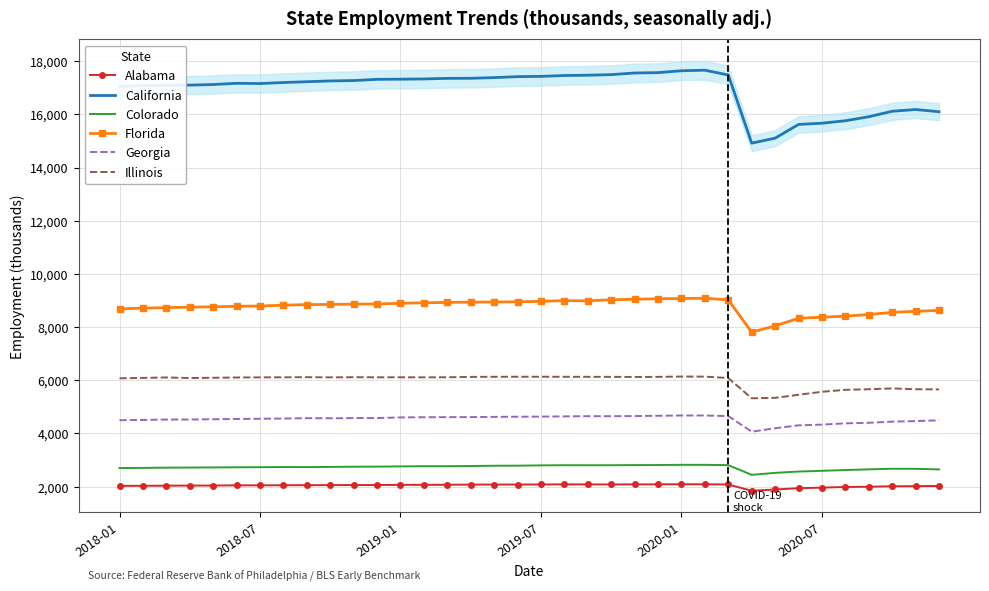

The value of Illinois at 26 is 6085.0. True or false?

True